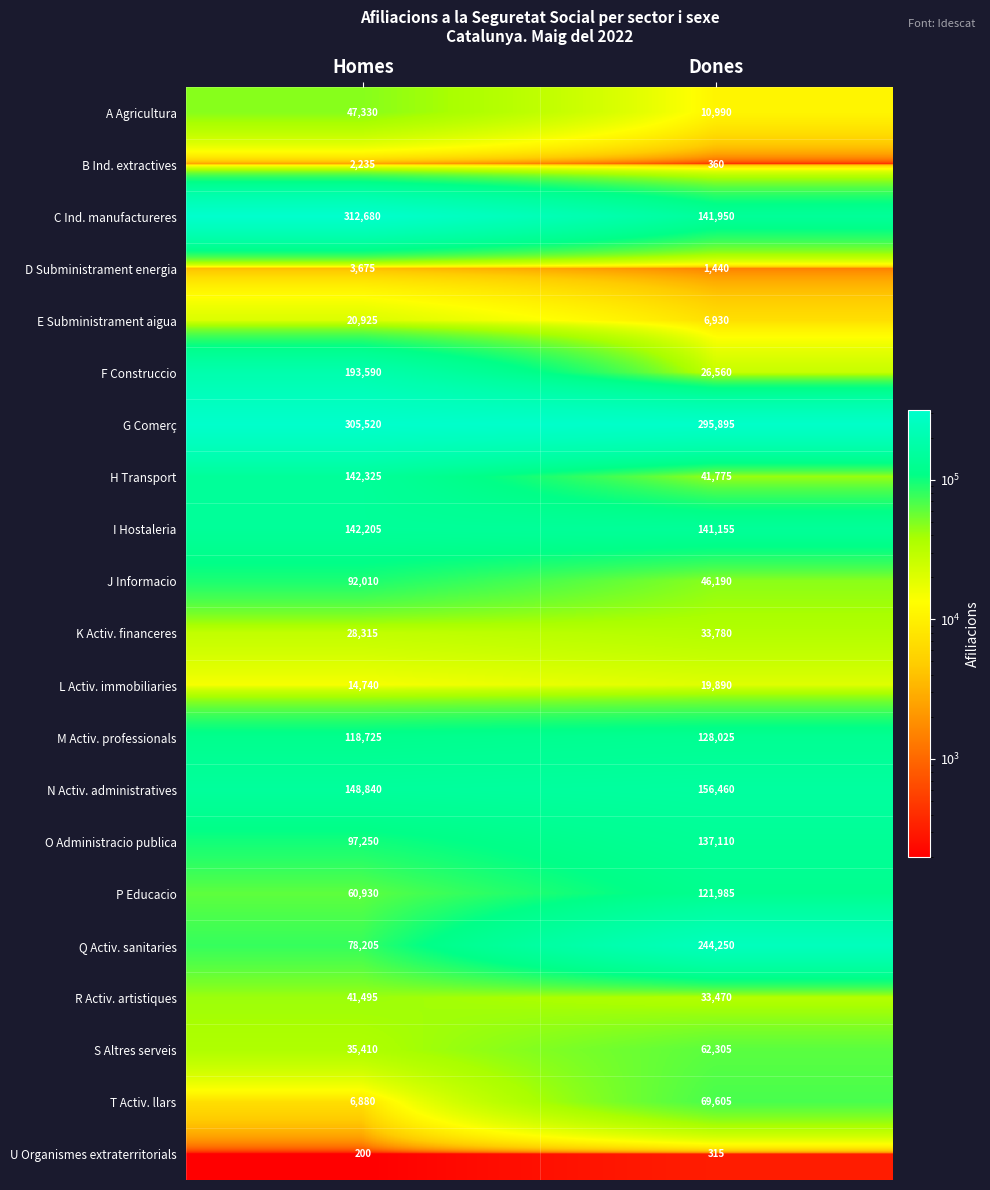

Between Homes and Dones, which series saw the biggest shift?

C Ind. manufactureres